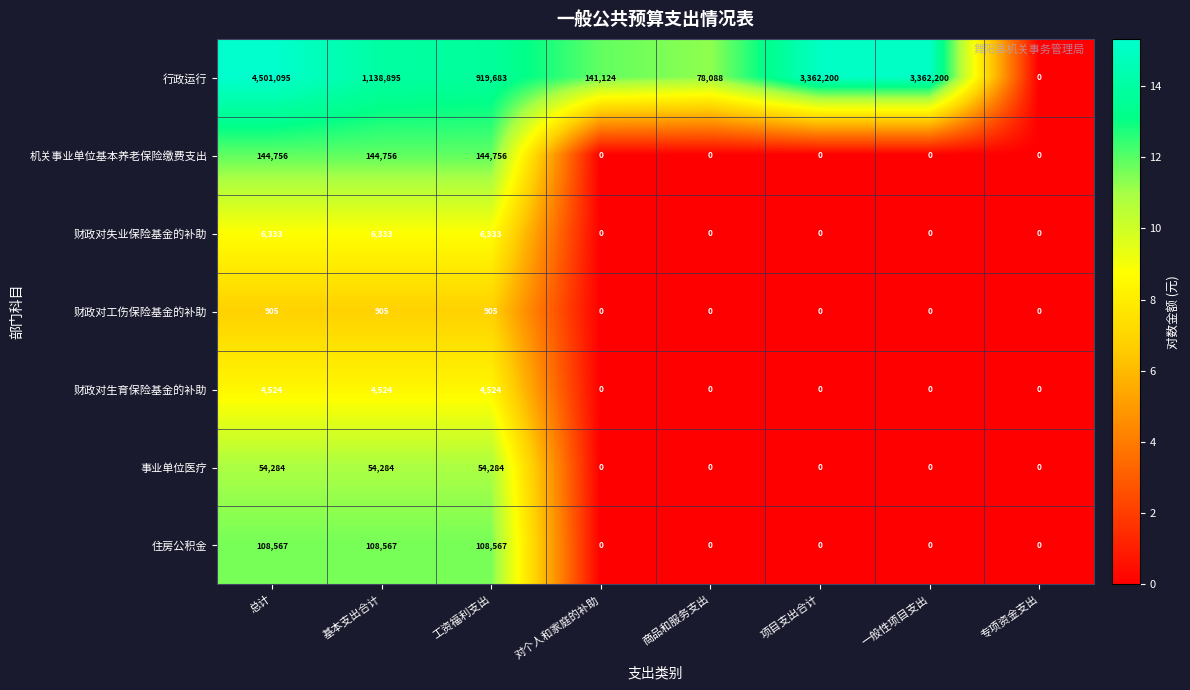

Which series has the largest range (max minus min)?

行政运行